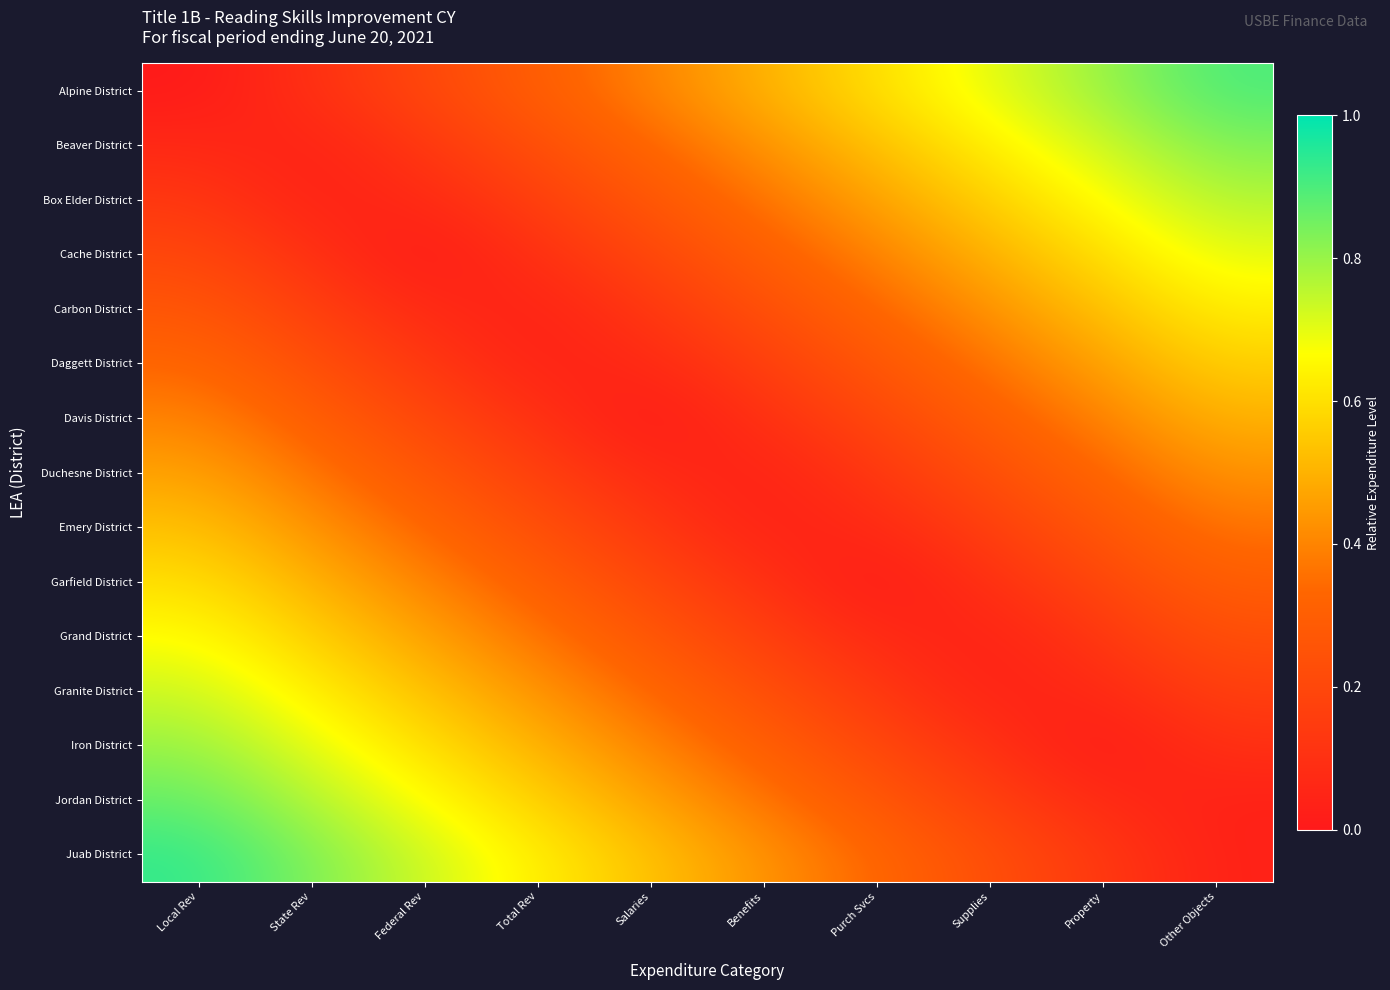

Reading left to right, what are all the values shown in this chart?

Alpine District: Local Rev=0.0	State Rev=0.1	Federal Rev=0.2	Total Rev=0.3	Salaries=0.4	Benefits=0.5	Purch Svcs=0.6	Supplies=0.7	Property=0.8	Other Objects=0.9
Beaver District: Local Rev=0.1	State Rev=0.0	Federal Rev=0.1	Total Rev=0.2	Salaries=0.3	Benefits=0.4	Purch Svcs=0.5	Supplies=0.6	Property=0.7	Other Objects=0.8
Box Elder District: Local Rev=0.1	State Rev=0.0	Federal Rev=0.1	Total Rev=0.2	Salaries=0.3	Benefits=0.4	Purch Svcs=0.5	Supplies=0.6	Property=0.7	Other Objects=0.8
Cache District: Local Rev=0.2	State Rev=0.1	Federal Rev=0.0	Total Rev=0.1	Salaries=0.2	Benefits=0.3	Purch Svcs=0.4	Supplies=0.5	Property=0.6	Other Objects=0.7
Carbon District: Local Rev=0.3	State Rev=0.2	Federal Rev=0.1	Total Rev=0.0	Salaries=0.1	Benefits=0.2	Purch Svcs=0.3	Supplies=0.4	Property=0.5	Other Objects=0.6
Daggett District: Local Rev=0.3	State Rev=0.2	Federal Rev=0.1	Total Rev=0.0	Salaries=0.1	Benefits=0.2	Purch Svcs=0.3	Supplies=0.4	Property=0.5	Other Objects=0.6
Davis District: Local Rev=0.4	State Rev=0.3	Federal Rev=0.2	Total Rev=0.1	Salaries=0.0	Benefits=0.1	Purch Svcs=0.2	Supplies=0.3	Property=0.4	Other Objects=0.5
Duchesne District: Local Rev=0.5	State Rev=0.4	Federal Rev=0.3	Total Rev=0.2	Salaries=0.1	Benefits=0.0	Purch Svcs=0.1	Supplies=0.2	Property=0.3	Other Objects=0.4
Emery District: Local Rev=0.5	State Rev=0.4	Federal Rev=0.3	Total Rev=0.2	Salaries=0.1	Benefits=0.0	Purch Svcs=0.1	Supplies=0.2	Property=0.3	Other Objects=0.4
Garfield District: Local Rev=0.6	State Rev=0.5	Federal Rev=0.4	Total Rev=0.3	Salaries=0.2	Benefits=0.1	Purch Svcs=0.0	Supplies=0.1	Property=0.2	Other Objects=0.3
Grand District: Local Rev=0.7	State Rev=0.6	Federal Rev=0.5	Total Rev=0.4	Salaries=0.3	Benefits=0.2	Purch Svcs=0.1	Supplies=0.0	Property=0.1	Other Objects=0.2
Granite District: Local Rev=0.7	State Rev=0.6	Federal Rev=0.5	Total Rev=0.4	Salaries=0.3	Benefits=0.2	Purch Svcs=0.1	Supplies=0.0	Property=0.1	Other Objects=0.2
Iron District: Local Rev=0.8	State Rev=0.7	Federal Rev=0.6	Total Rev=0.5	Salaries=0.4	Benefits=0.3	Purch Svcs=0.2	Supplies=0.1	Property=0.0	Other Objects=0.1
Jordan District: Local Rev=0.9	State Rev=0.8	Federal Rev=0.7	Total Rev=0.6	Salaries=0.5	Benefits=0.4	Purch Svcs=0.3	Supplies=0.2	Property=0.1	Other Objects=0.0
Juab District: Local Rev=0.9	State Rev=0.8	Federal Rev=0.7	Total Rev=0.6	Salaries=0.5	Benefits=0.4	Purch Svcs=0.3	Supplies=0.2	Property=0.1	Other Objects=0.0